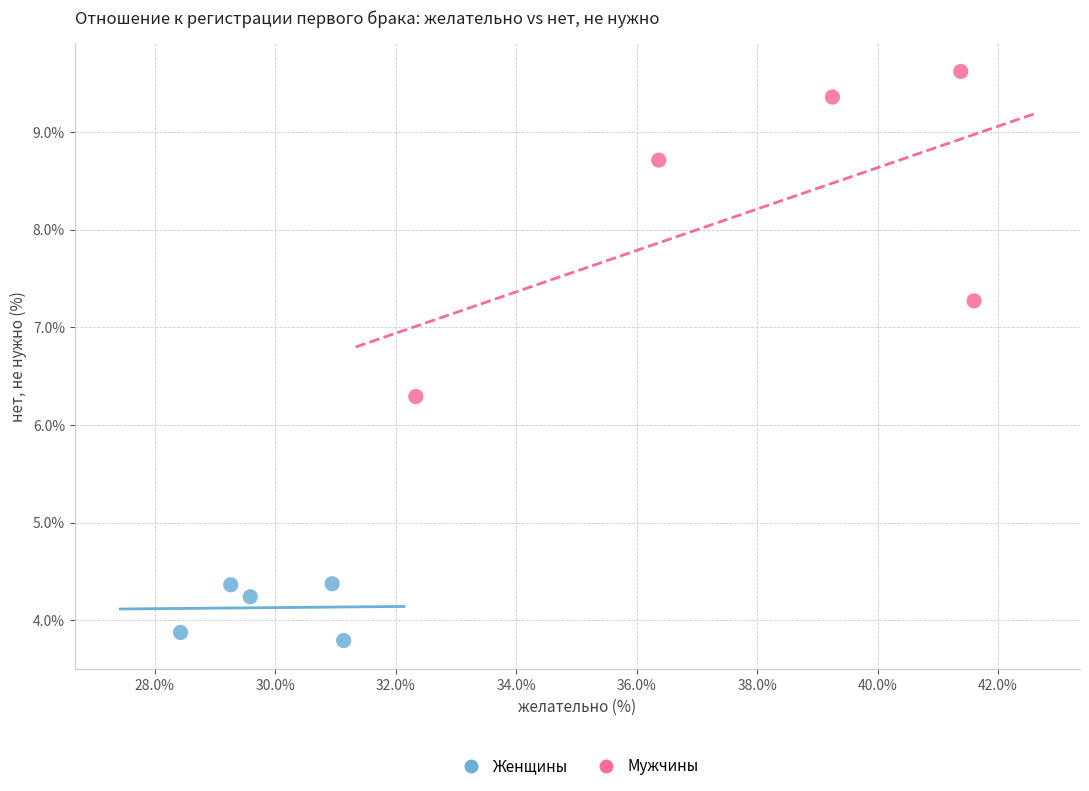

Which series has the largest Y range (max minus min)?

Мужчины